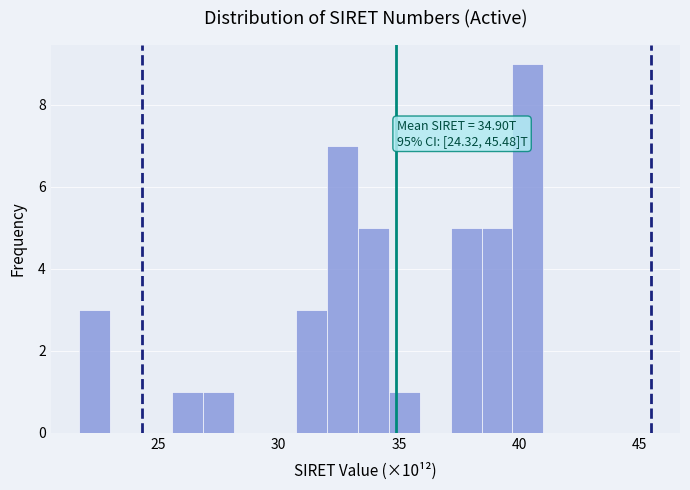

Around what value on the x-axis is the tallest bar? Give the approximate position of its centre, as read against the axis.

40.5